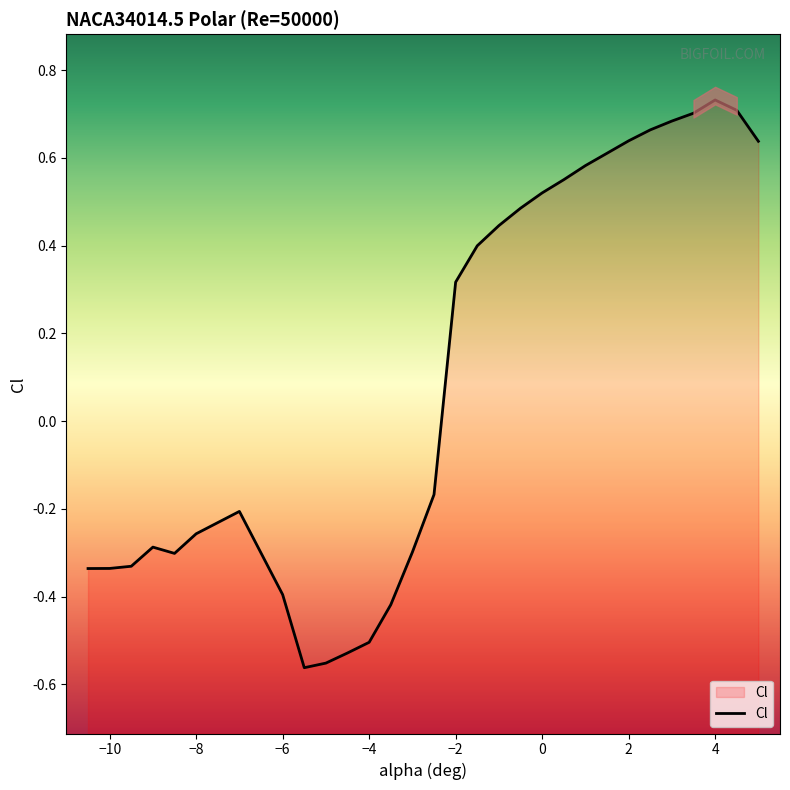

Where does the Cl series first go above 0?

−2